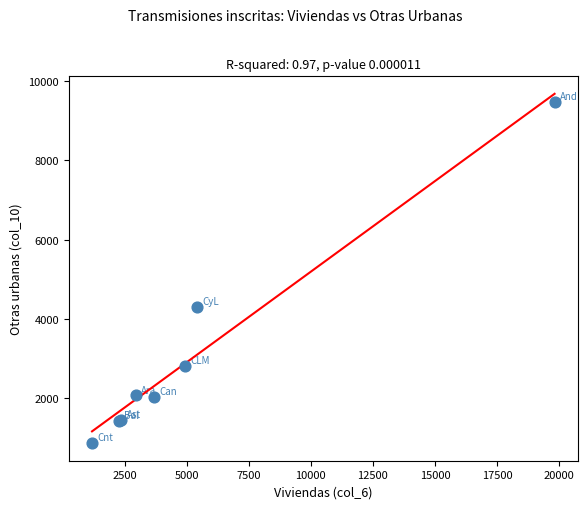

What Y value in the scatter plot is closest to 5166?

4311